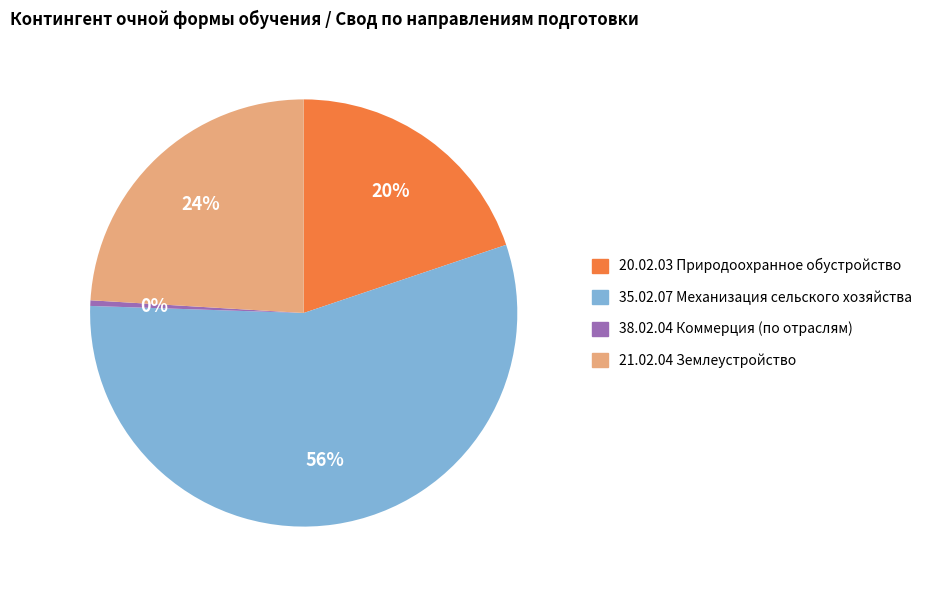

Rank the categories by value from highest to lowest.

35.02.07 Механизация сельского хозяйства, 21.02.04 Землеустройство, 20.02.03 Природоохранное обустройство, 38.02.04 Коммерция (по отраслям)